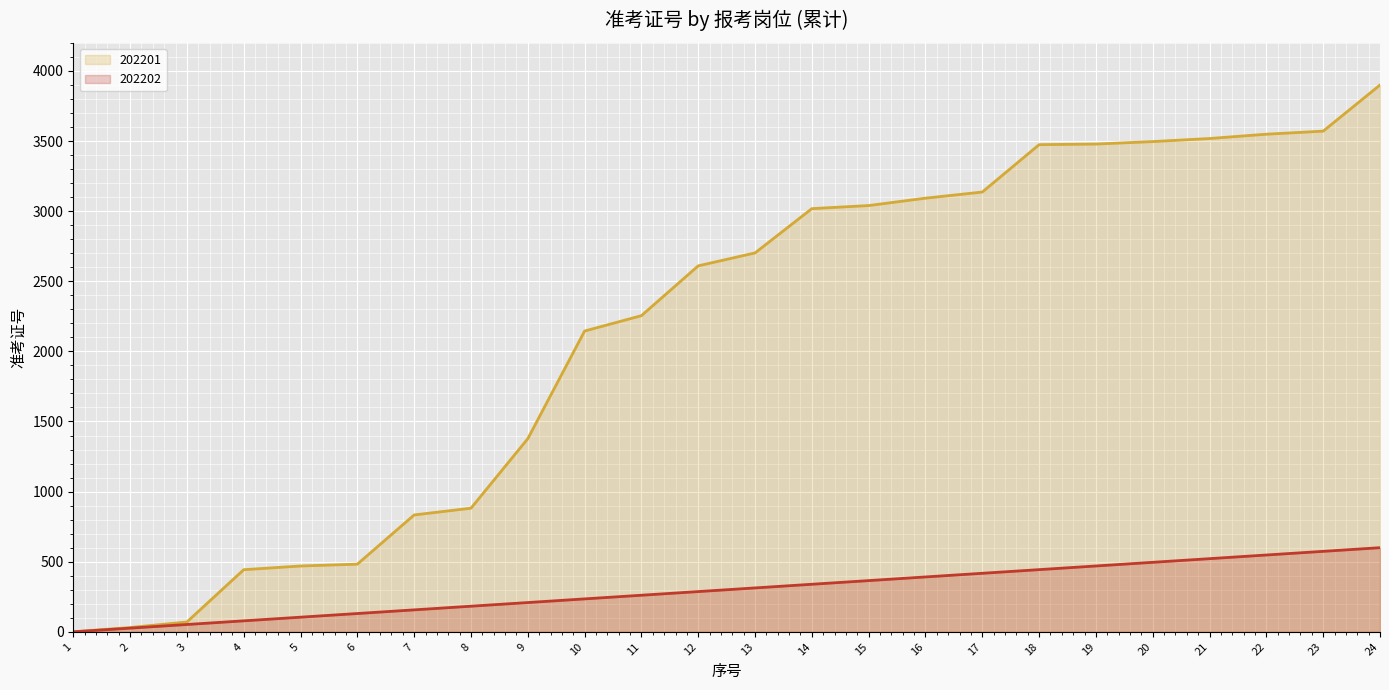

How many values are below 2702?

12